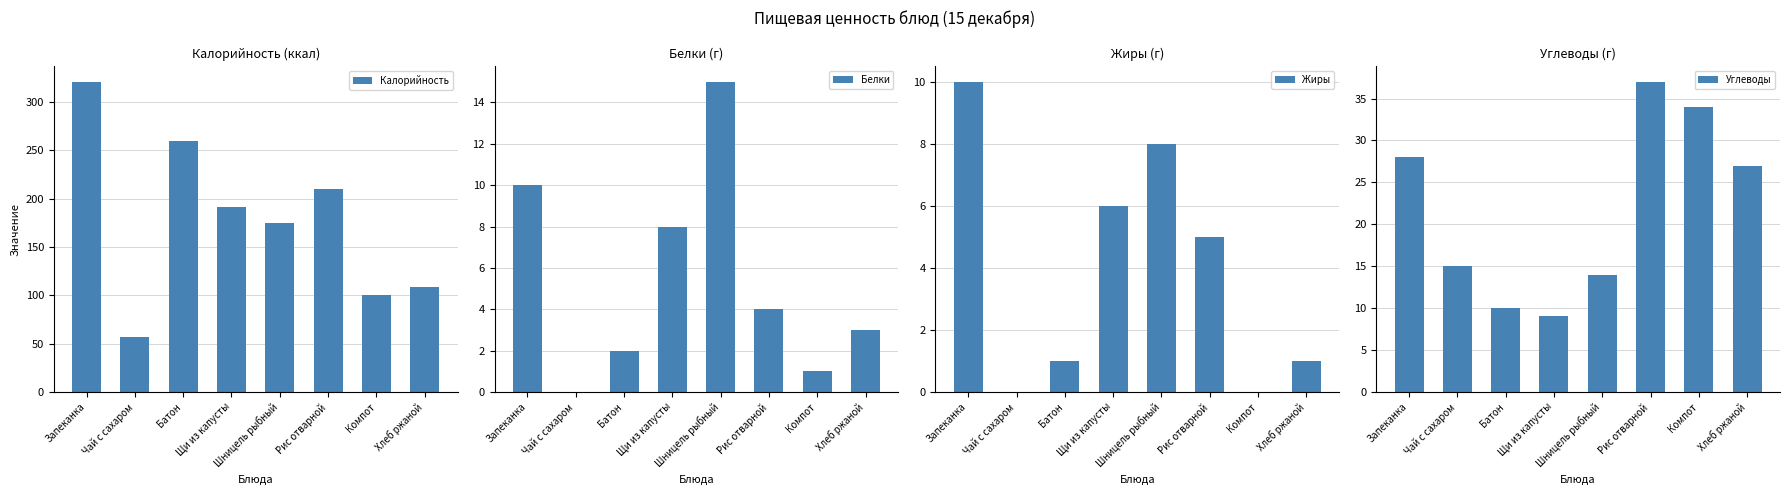

What is the label of the 5th bar from the left?

Шницель рыбный